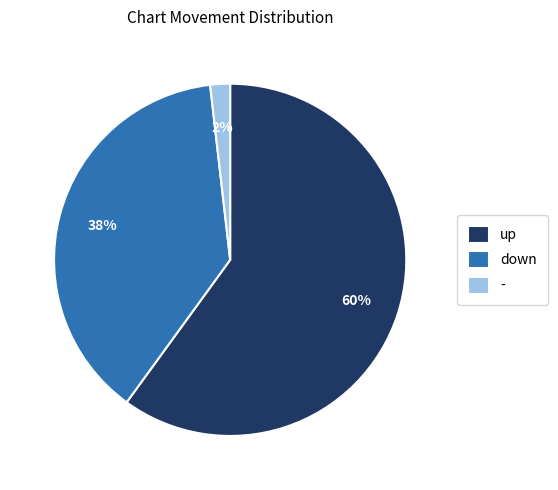

To the nearest percent, what portion does down represent?

38%